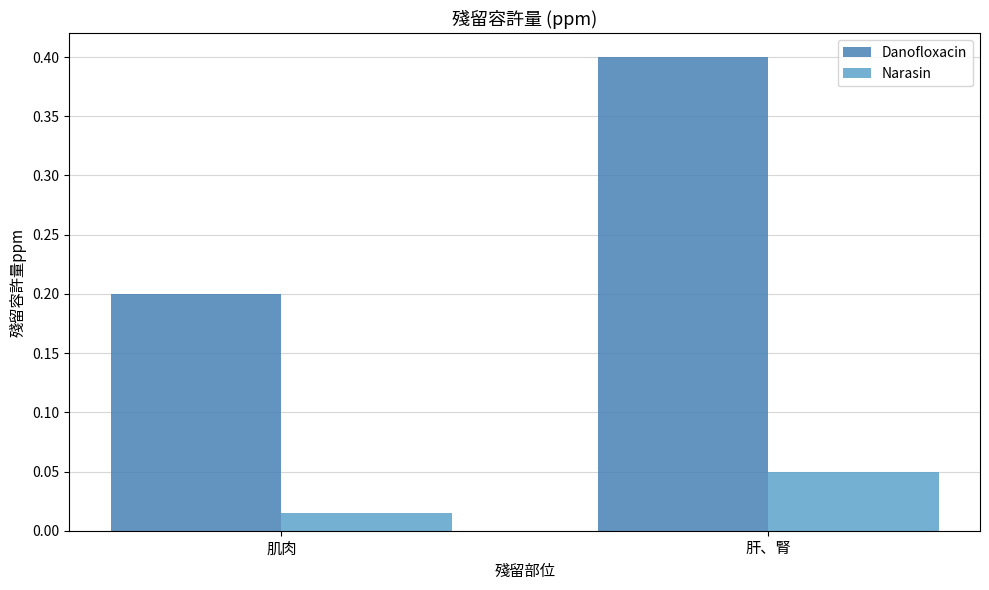

How many Narasin values are between 0 and 1?

2